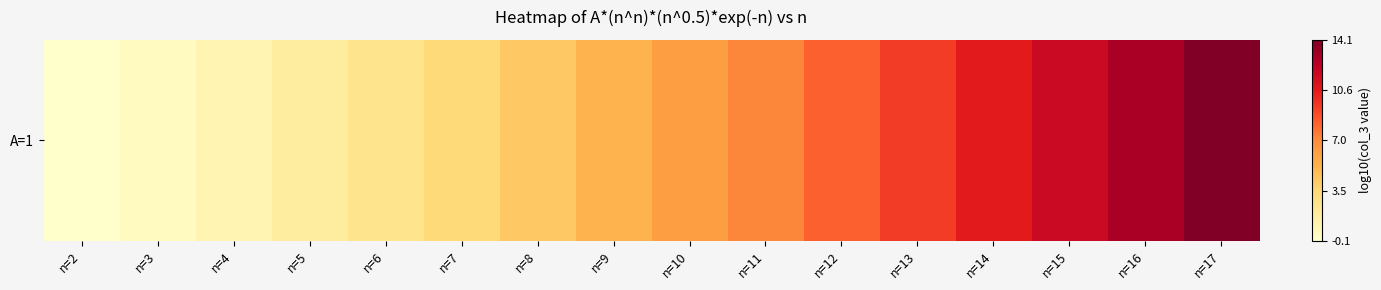

Between n=4 and n=3, which is larger?

n=4